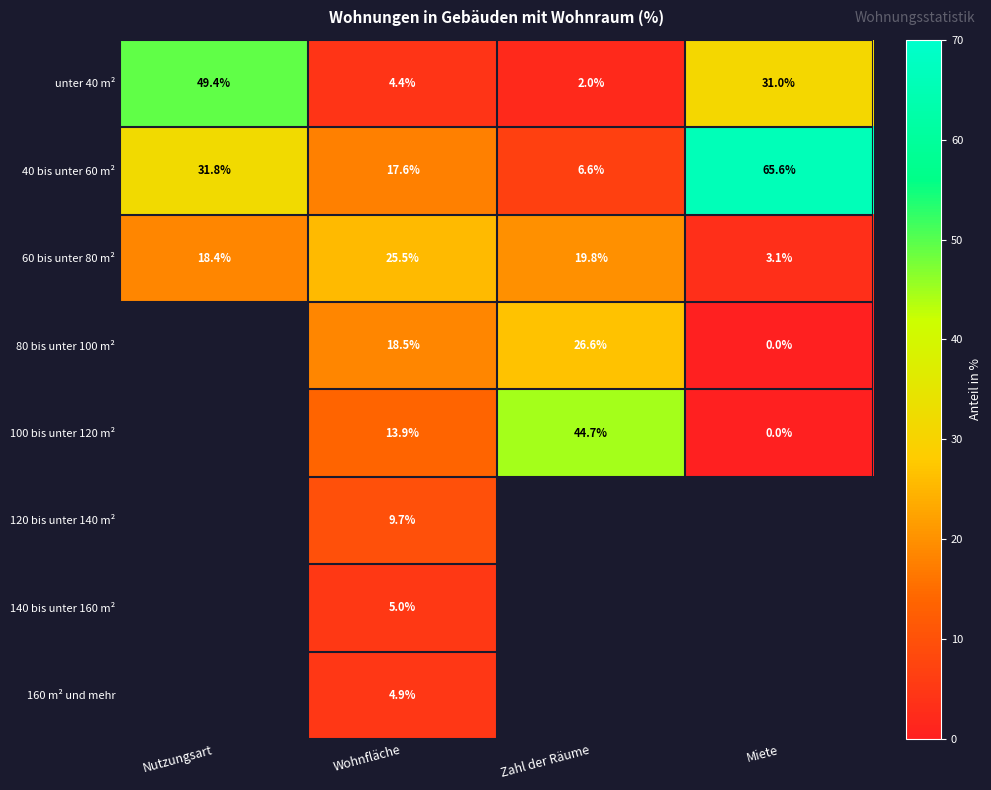

At which category is the sum across all series the highest?

Wohnfläche